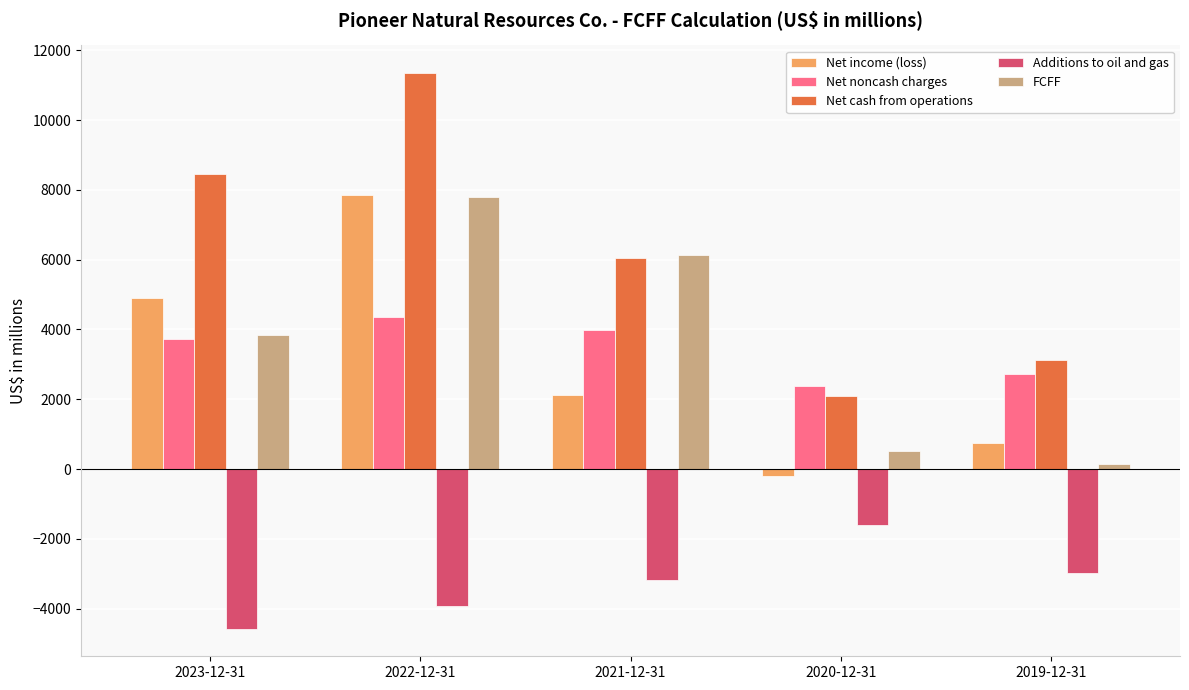

What is the difference between the maximum and minimum values in the Net cash from operations series?

9265